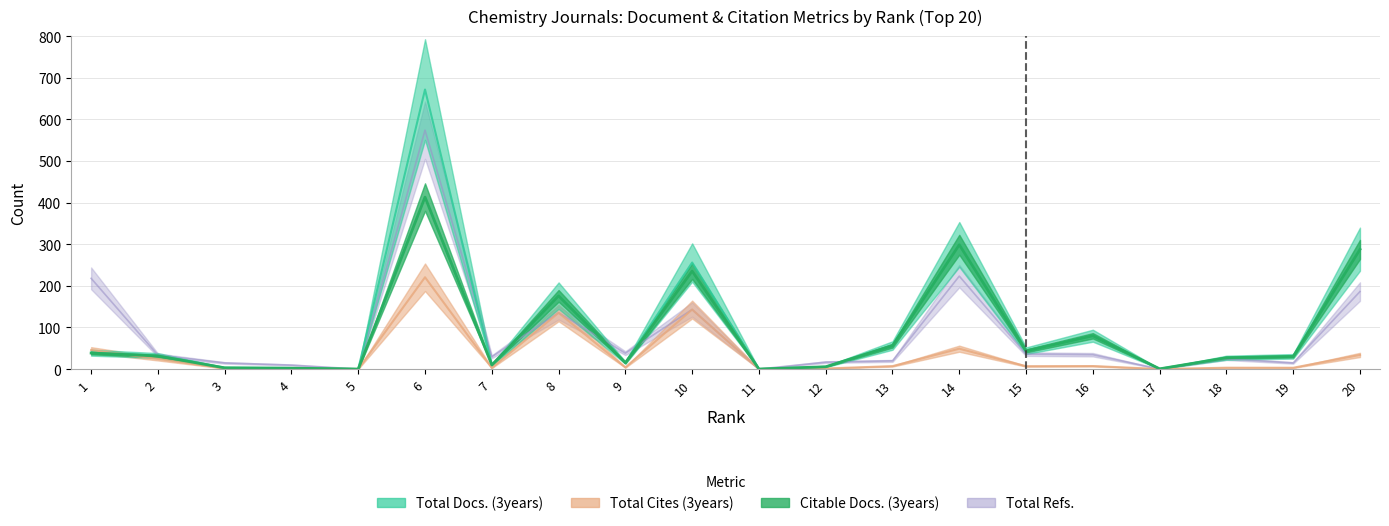

What is the maximum value shown in the chart?

671.7